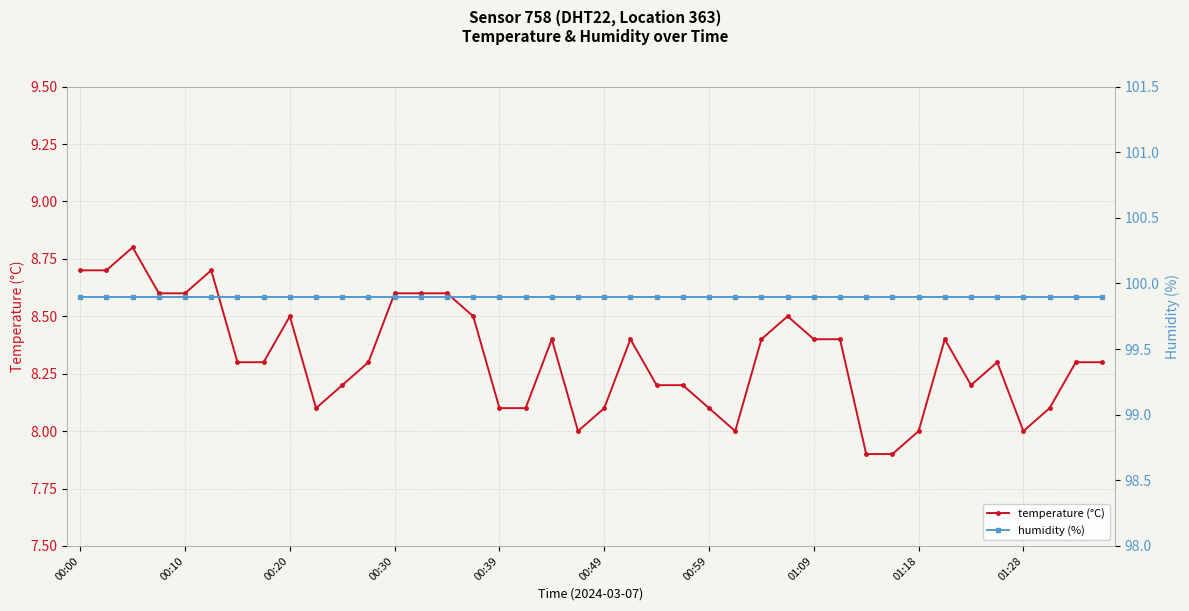

The temperature (°C) series shows 13.8 at 39. True or false?

False